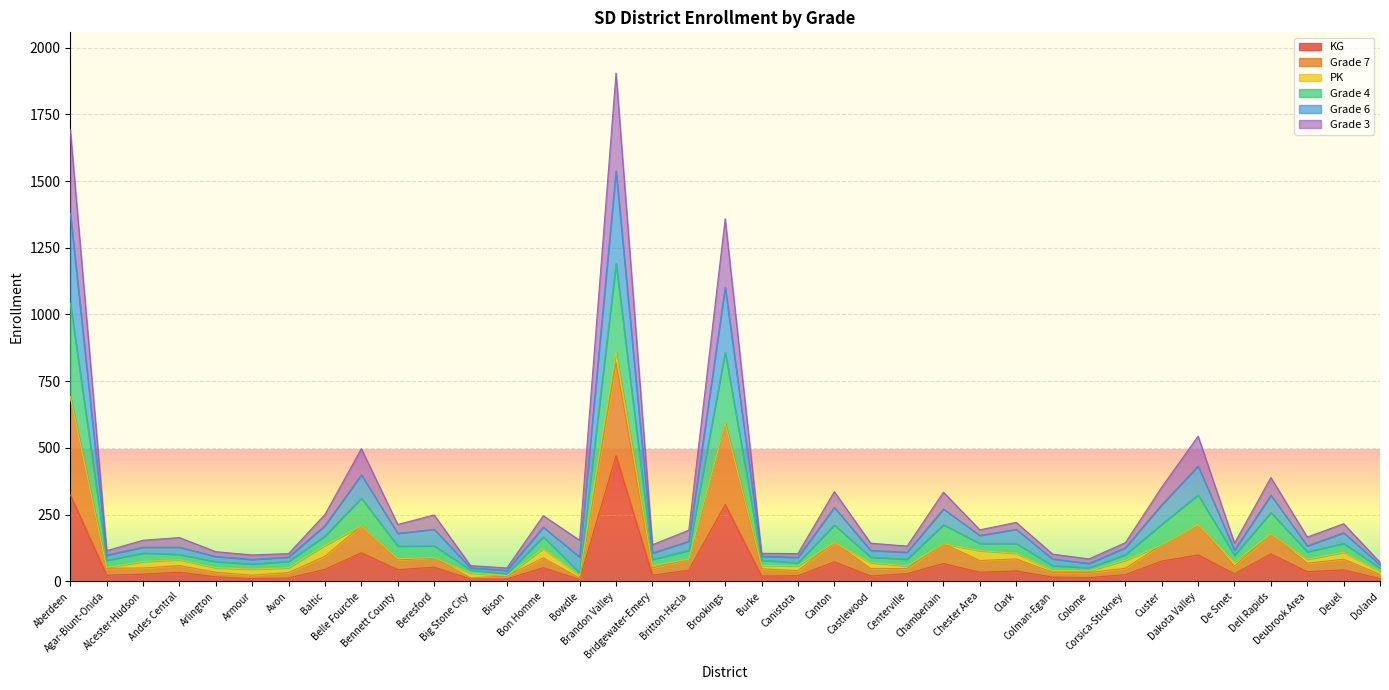

The KG series shows 51 at Bon Homme. True or false?

True